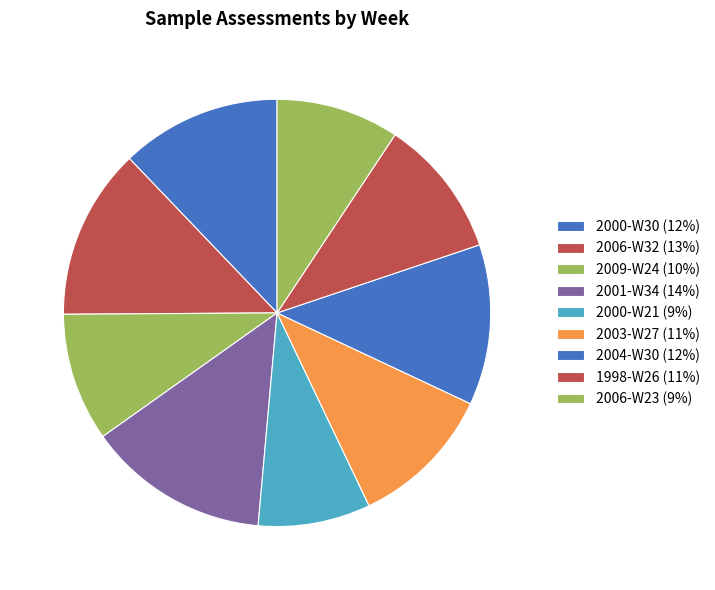

To the nearest percent, what is the difference between the largest and smallest slice percentages?

5%